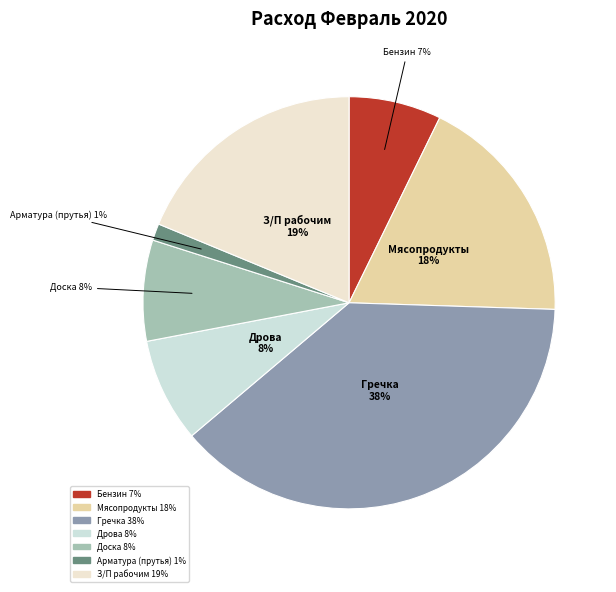

Which slice is the smallest?

Арматура (прутья)